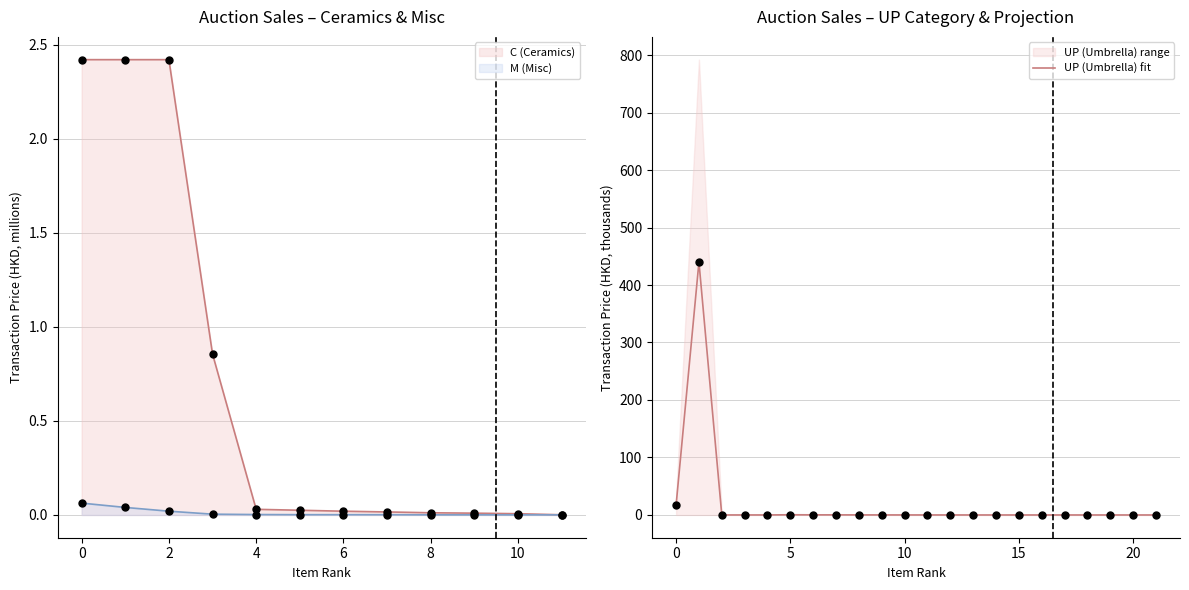

The C (Ceramics) series shows 4.0 at 0. True or false?

False